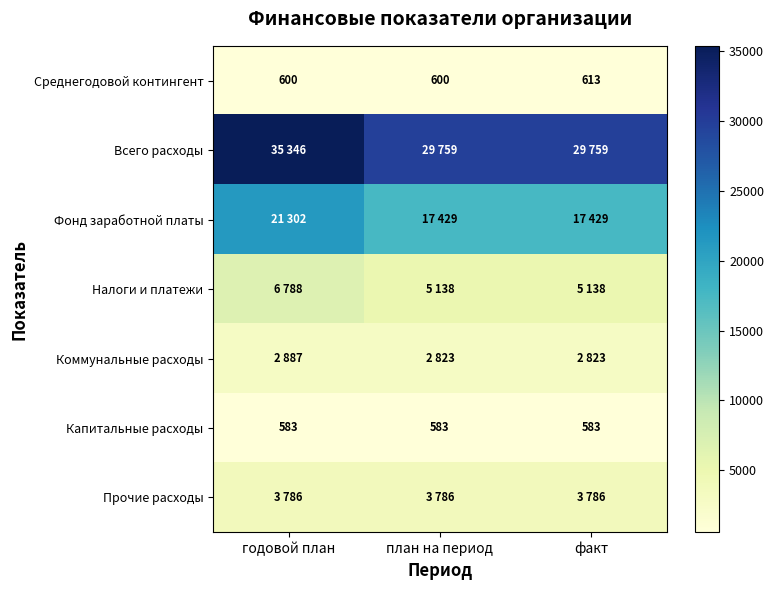

At how many categories does at least one series exceed 4154?

3